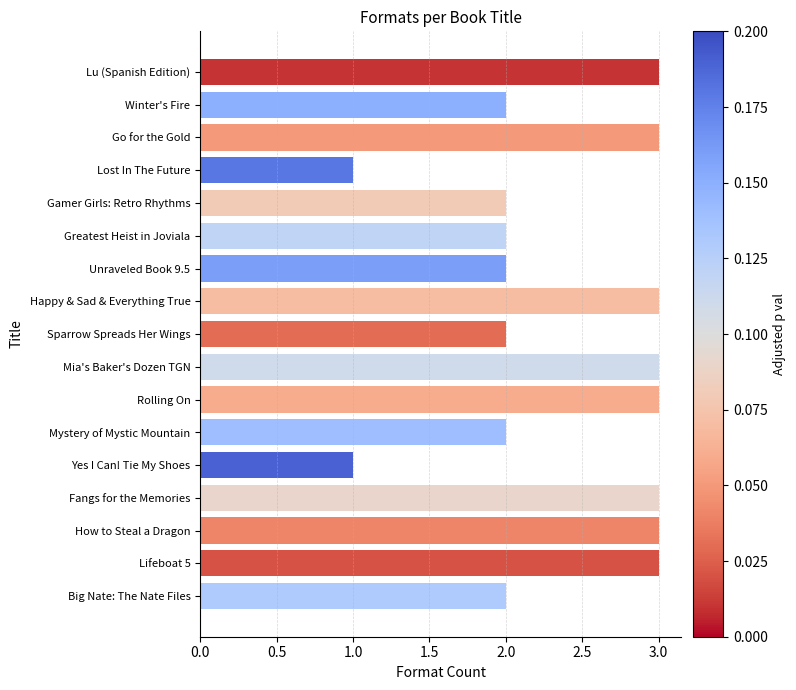

What is the label of the 9th bar from the top?

Sparrow Spreads Her Wings